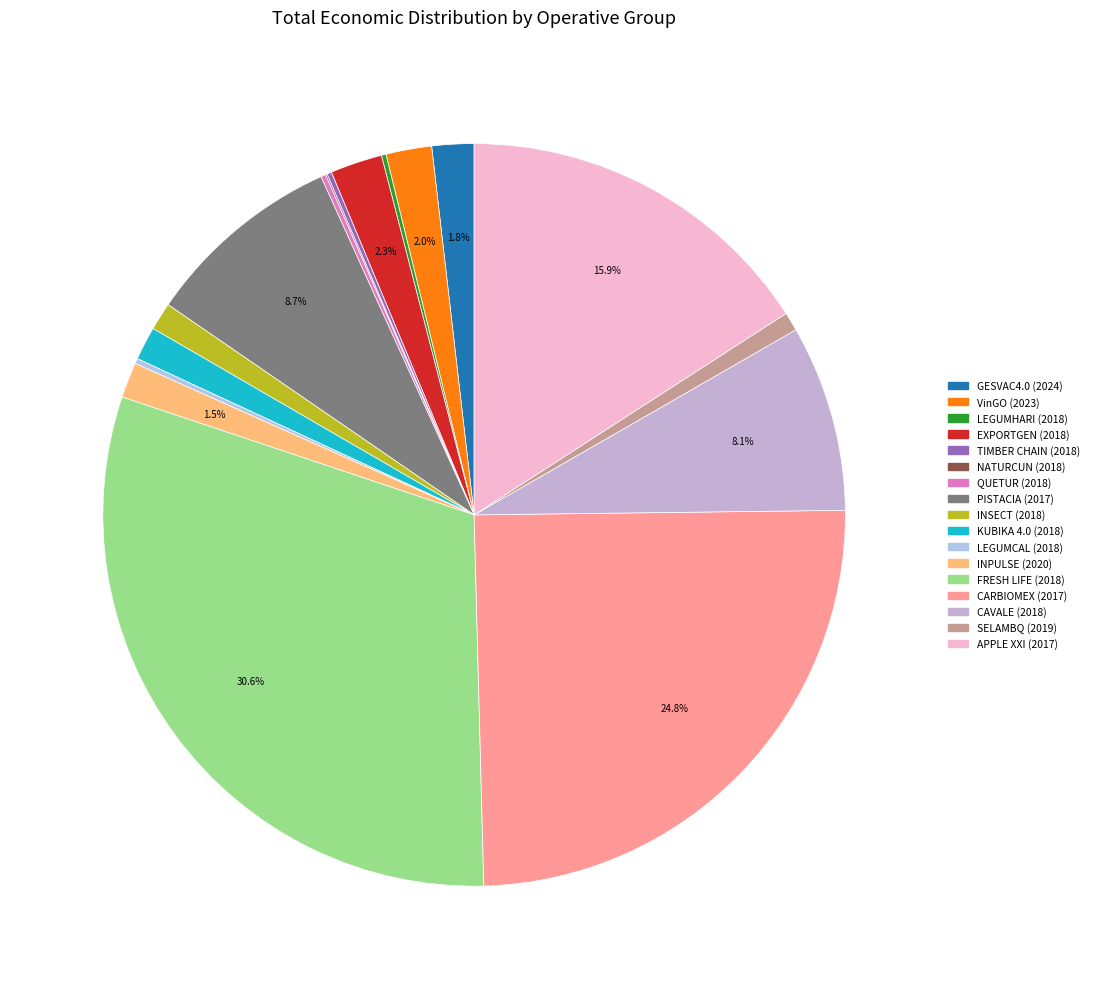

What is the total percentage of FRESH LIFE (2018) and QUETUR (2018)?

30.8%